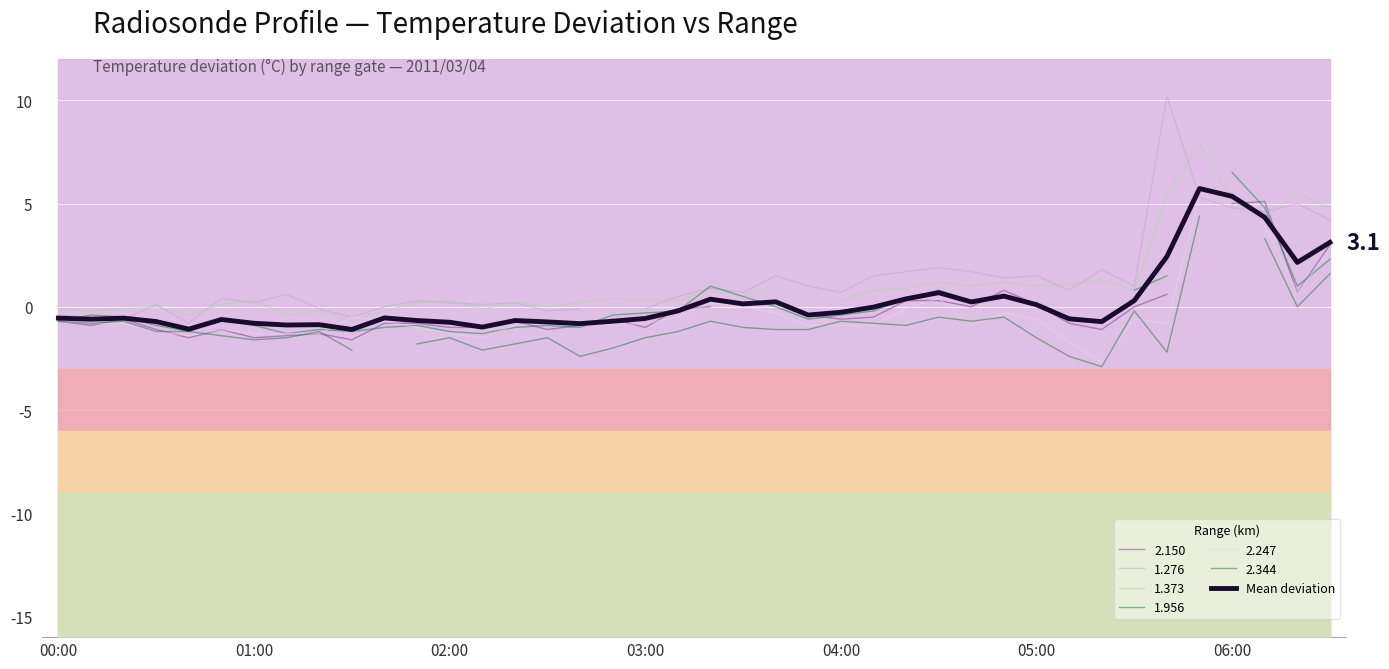

What is the highest value of the Mean deviation series?

5.7